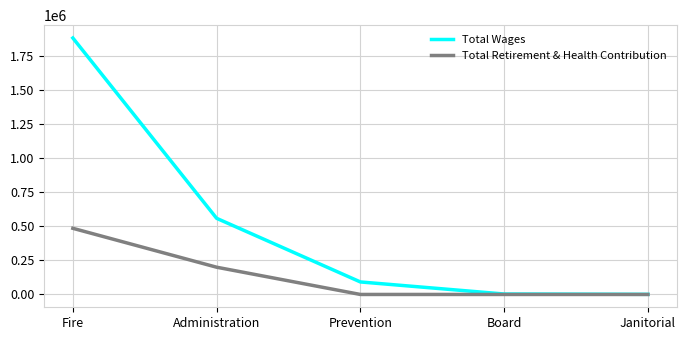

What is the average value of the Total Wages series?

507679